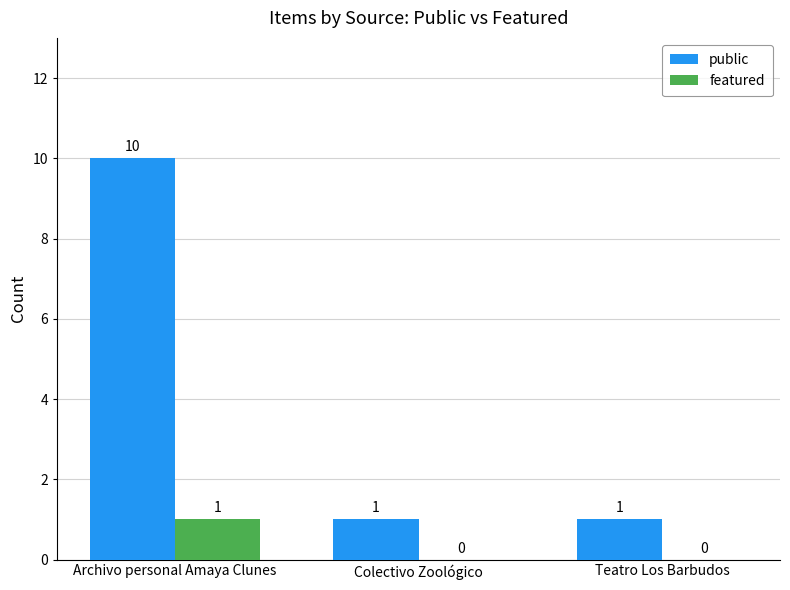

What is the difference between the featured values at Archivo personal Amaya Clunes and Colectivo Zoológico?

1